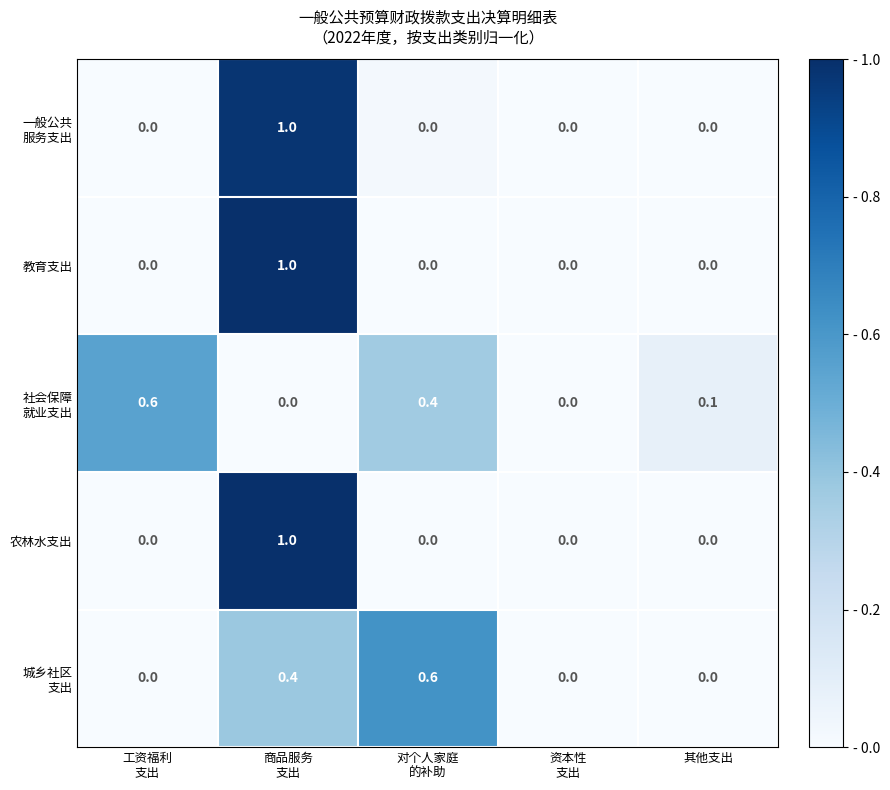

True or false: 教育支出 has a value of 0.0 at 其他支出.

True